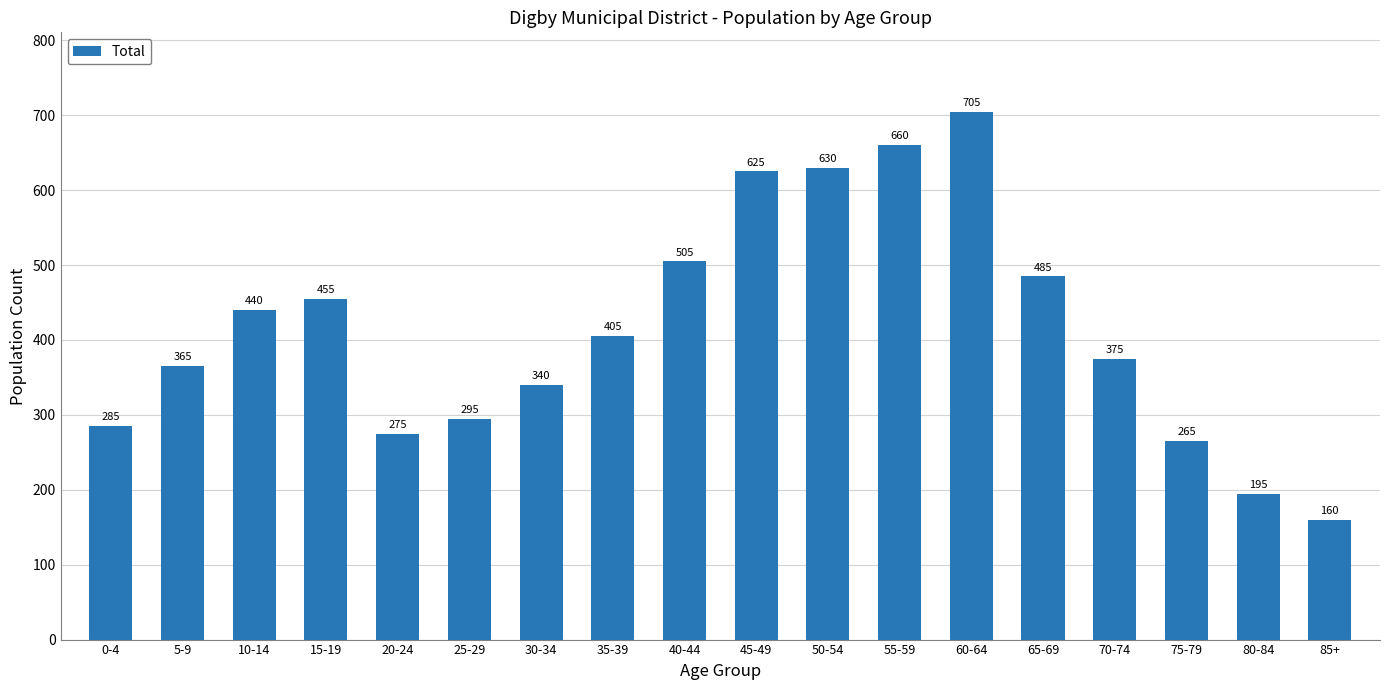

True or false: the data shows 270 at 35-39.

False